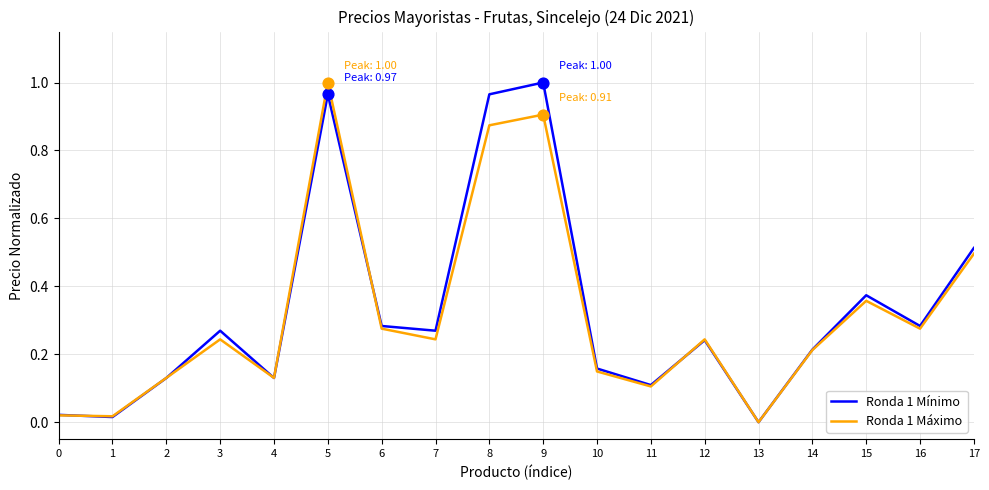

At which category is the sum across all series the highest?

5